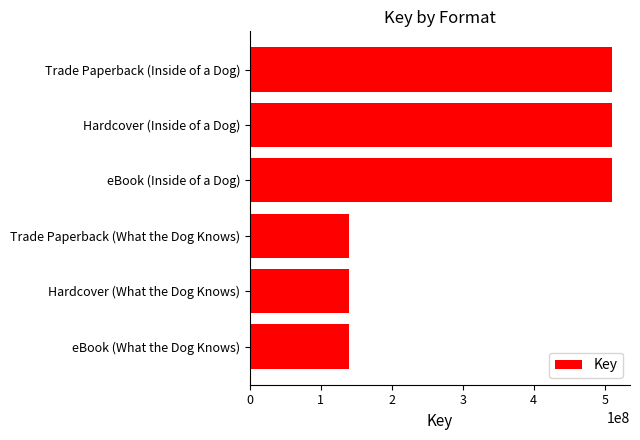

What is the greatest value displayed?

510117673